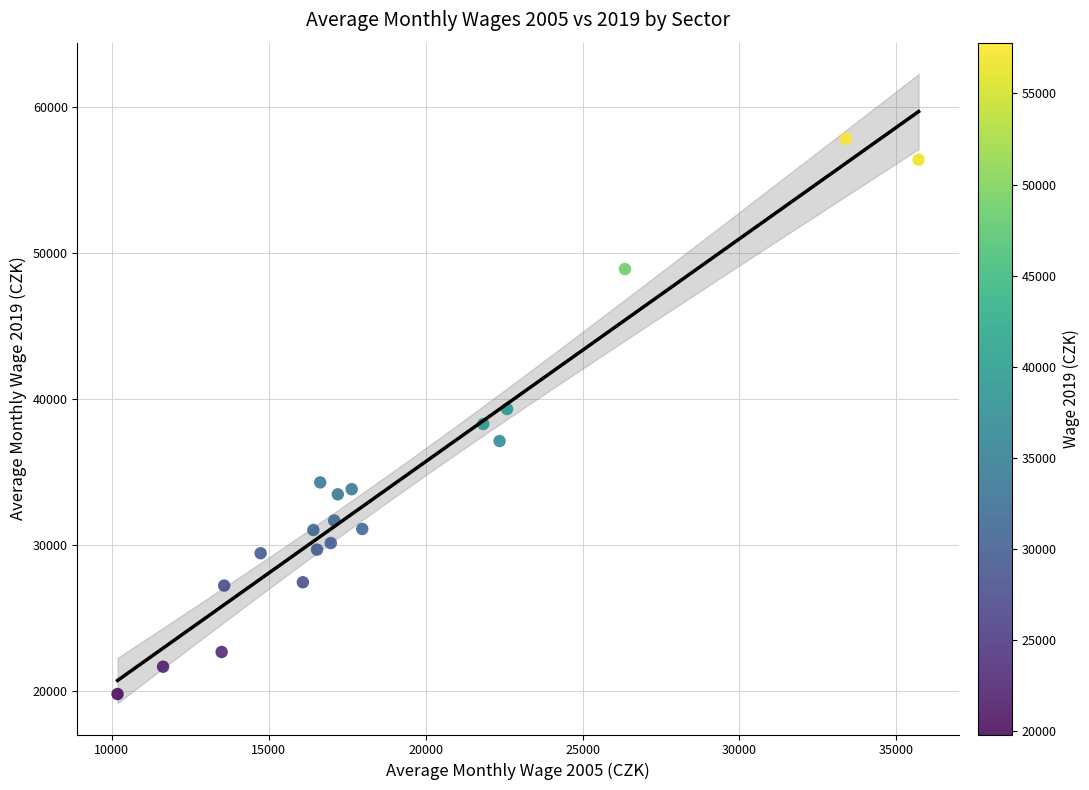

What is the range of X values (max minus min)?

25525